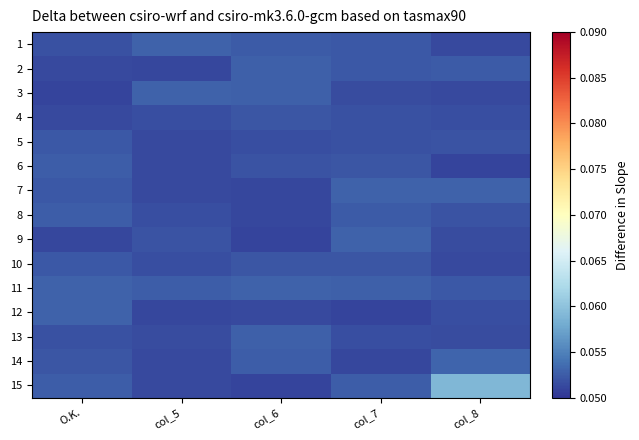

What is the maximum value shown in the chart?

0.1